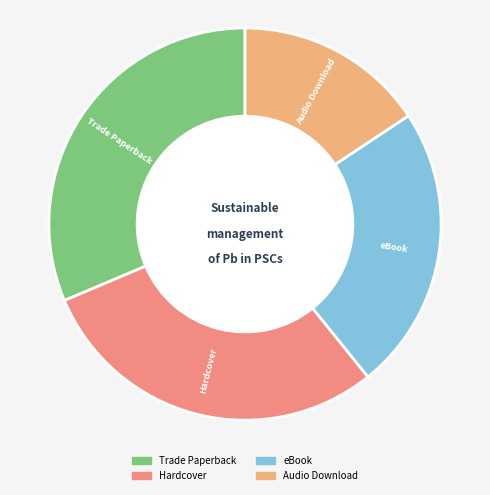

Combined, do eBook and Hardcover account for over 50%?

Yes